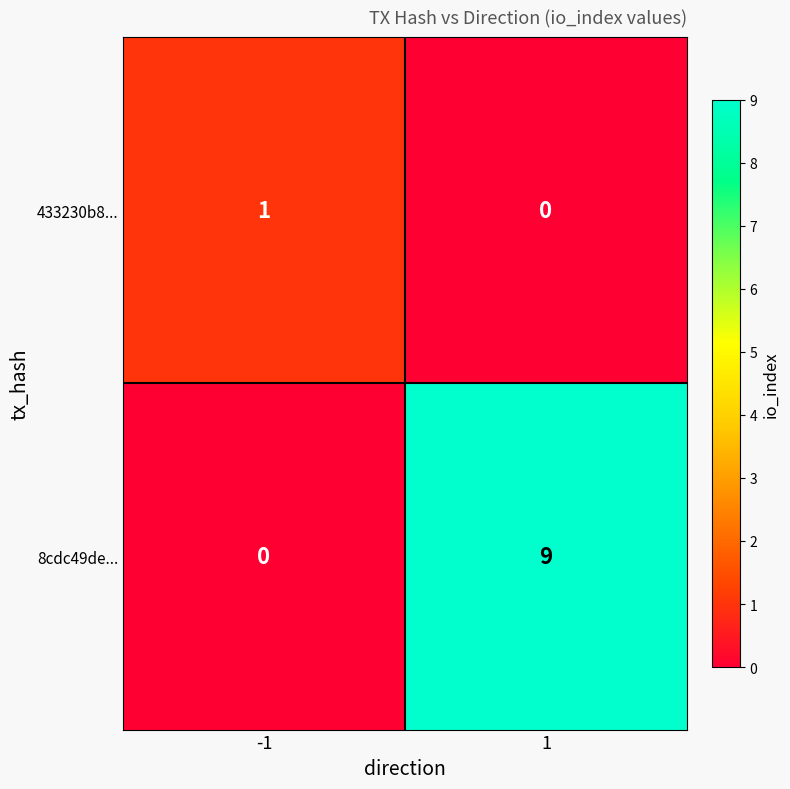

Between -1 and 1, which series saw the biggest shift?

8cdc49de...